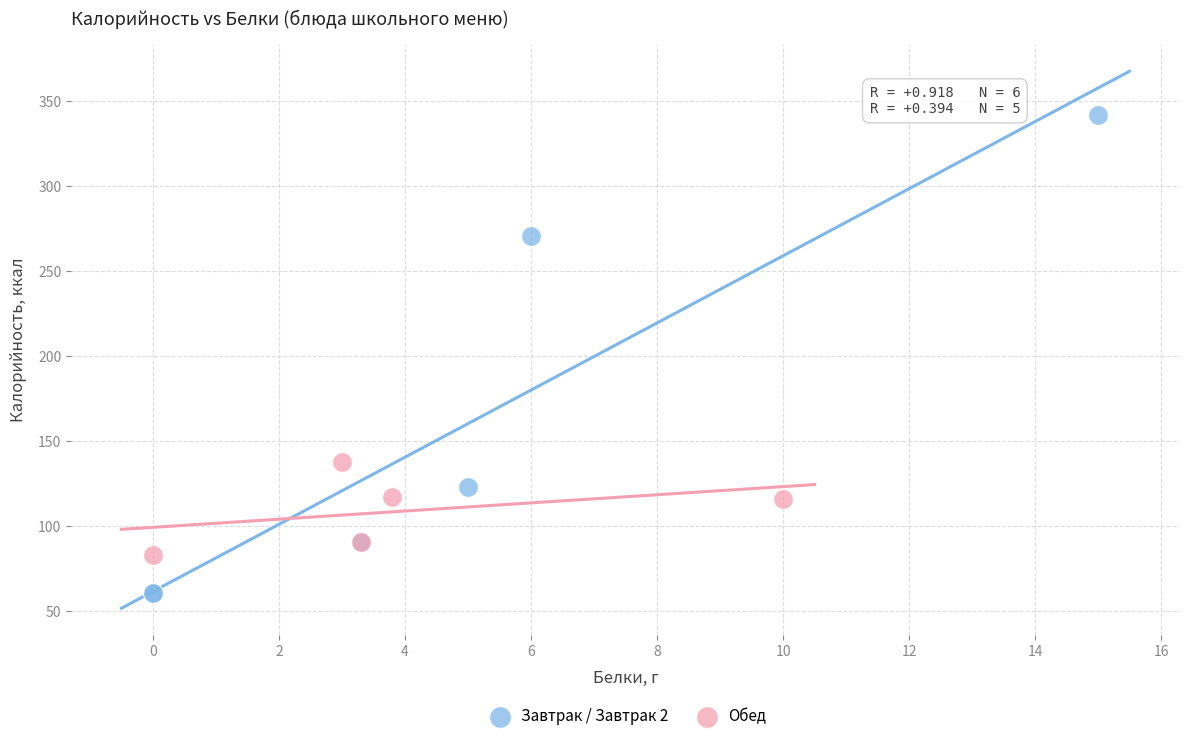

What are all the series names shown in the legend?

Завтрак / Завтрак 2, Обед